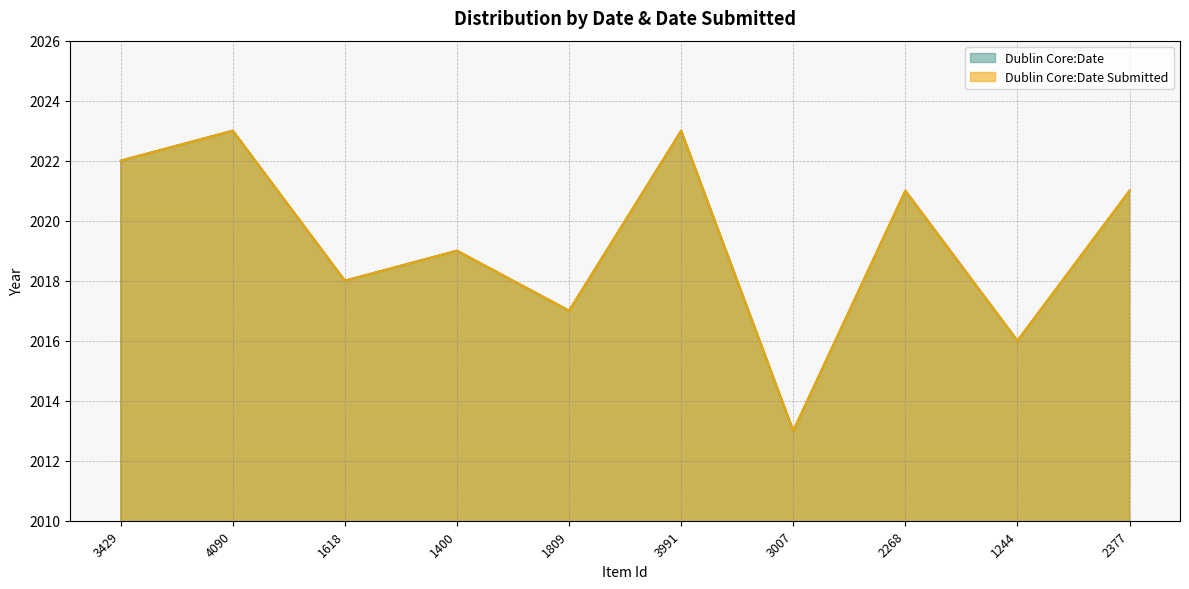

List the labels in order of Dublin Core:Date value, largest first.

4090, 3991, 3429, 2268, 2377, 1400, 1618, 1809, 1244, 3007